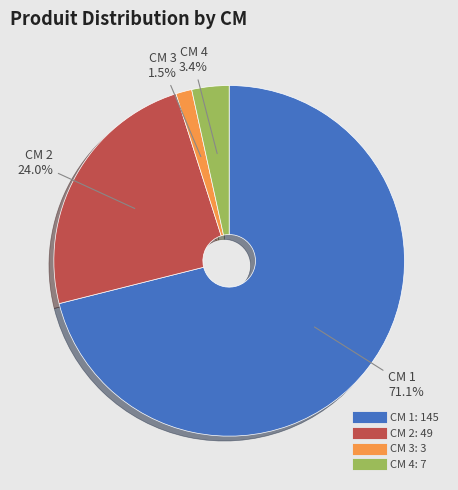

To the nearest percent, what is the average slice percentage?

25%